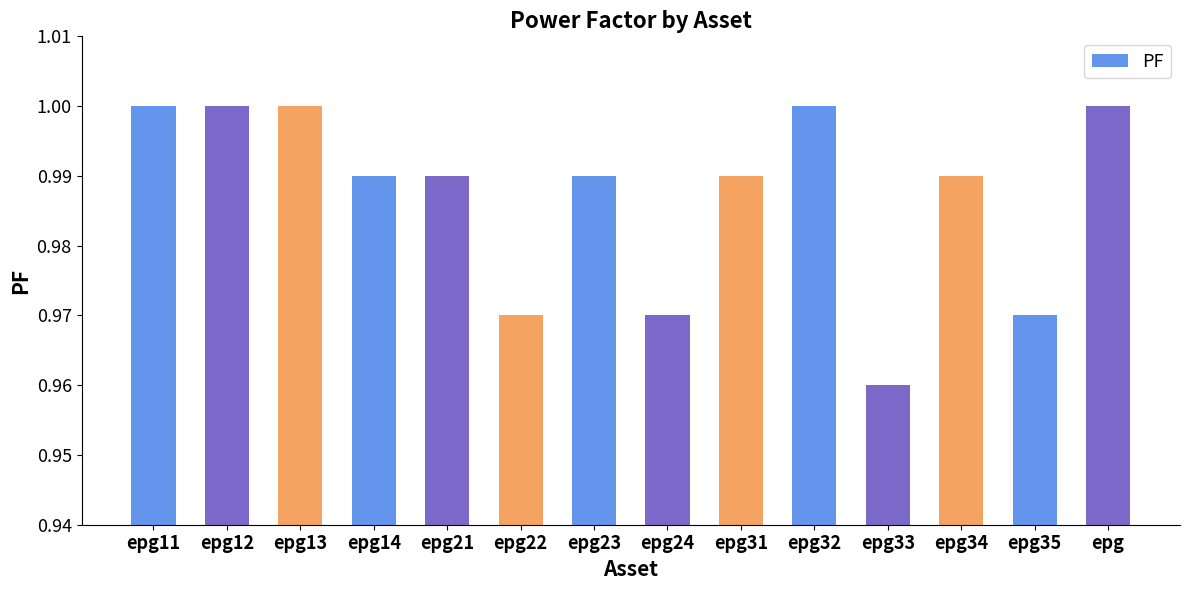

What is the label of the 8th bar from the right?

epg23